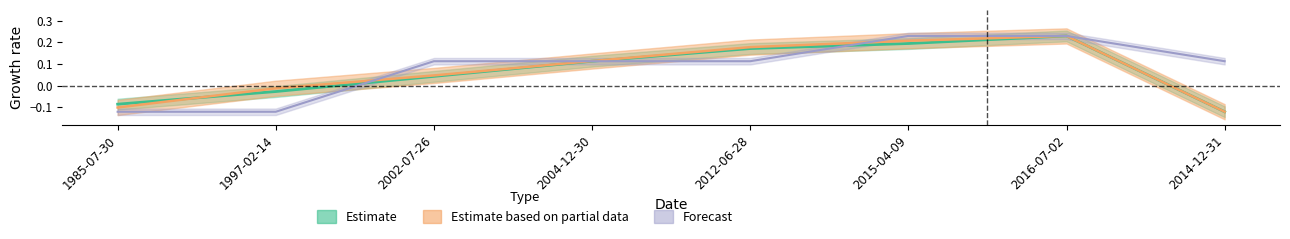

What is the total value across all series at 2002-07-26?

0.2